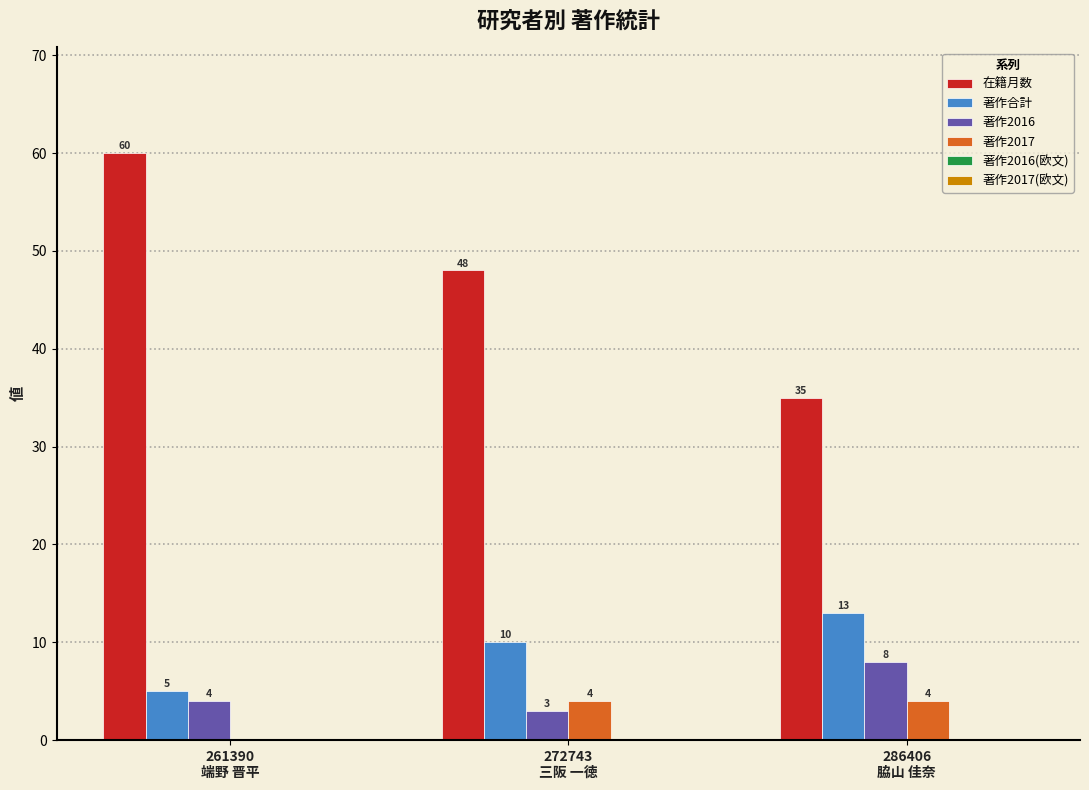

What is the sum of all 著作2016 values?

15